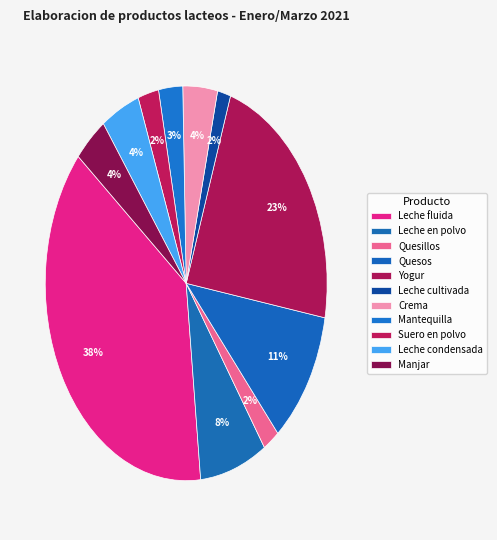

To the nearest percent, what is the difference between the largest and smallest slice percentages?

36%